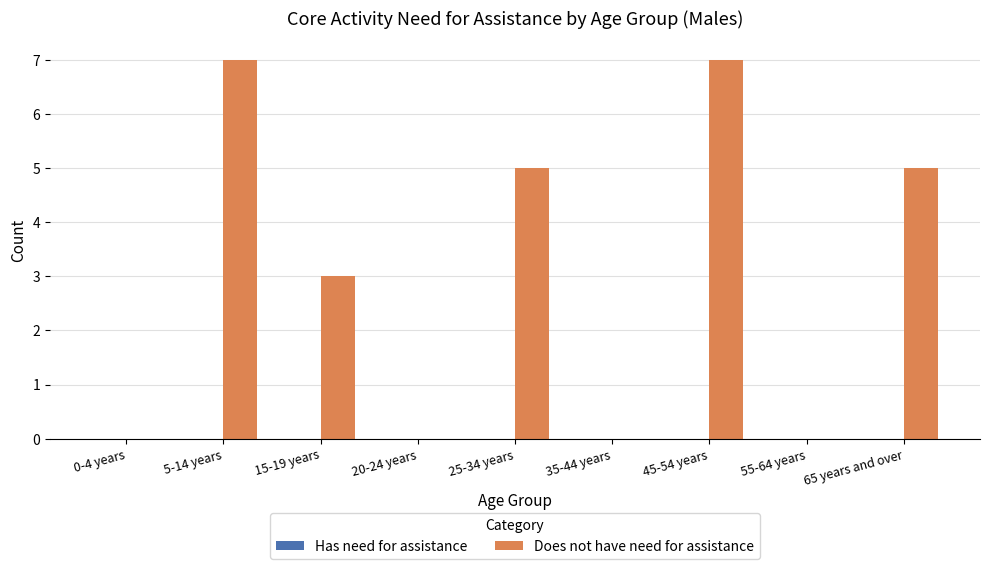

What is the change in value from 20-24 years to 45-54 years?

+7